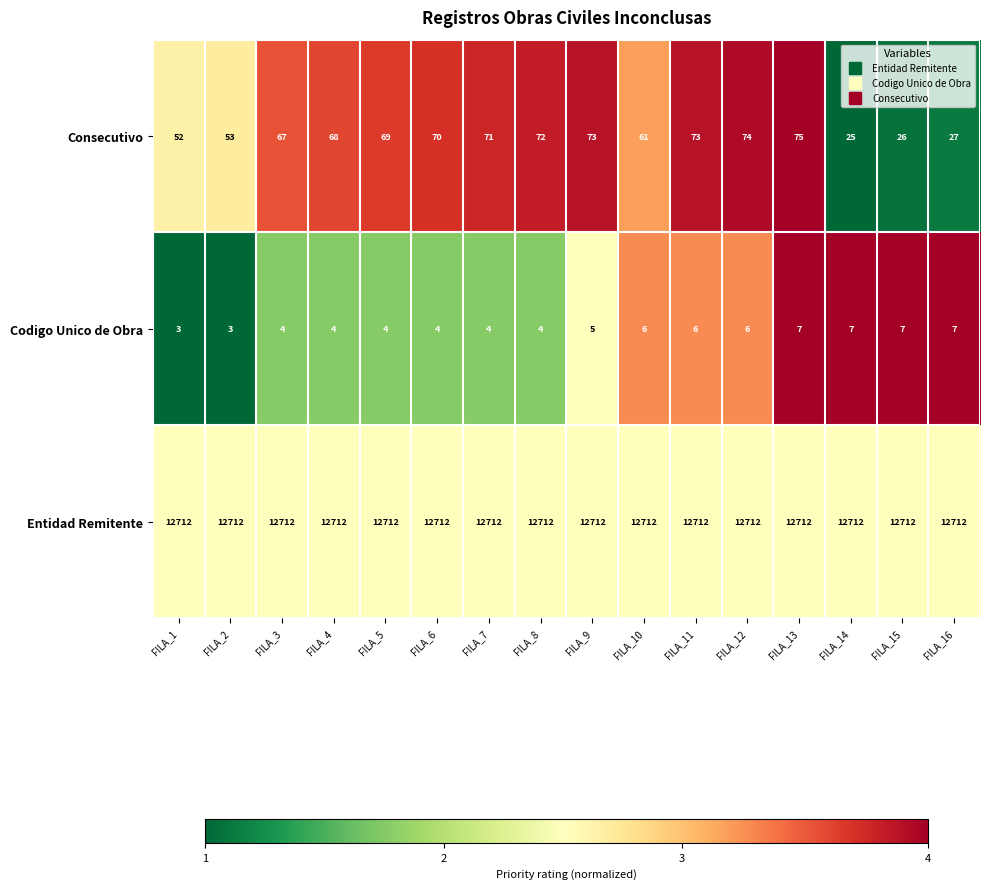

Rank the series by their maximum value, from lowest to highest.

Codigo Unico de Obra, Consecutivo, Entidad Remitente